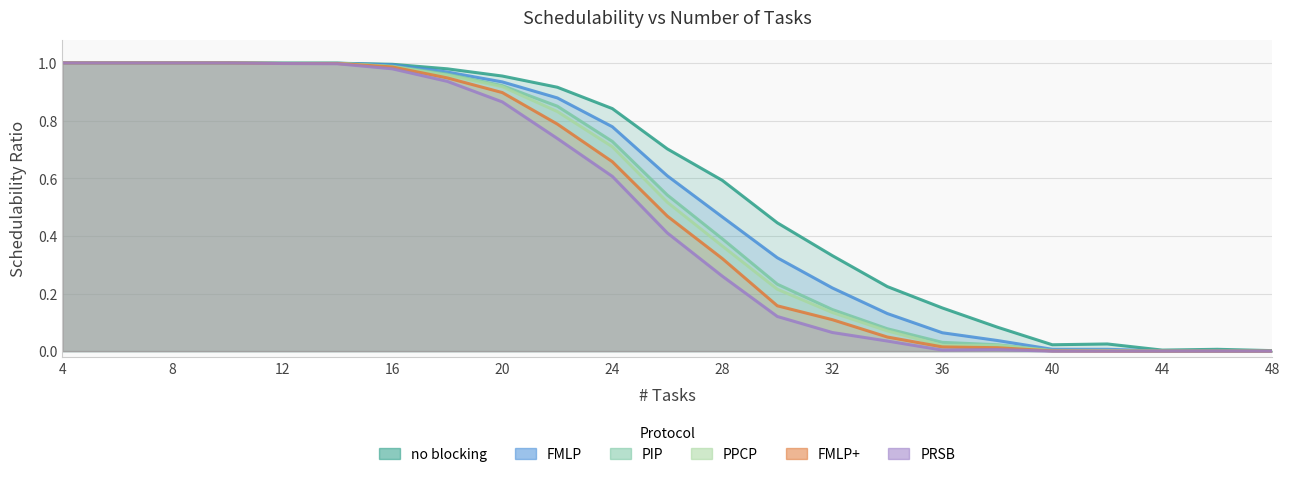

Is it true that PPCP equals 0.6 at 28?

False